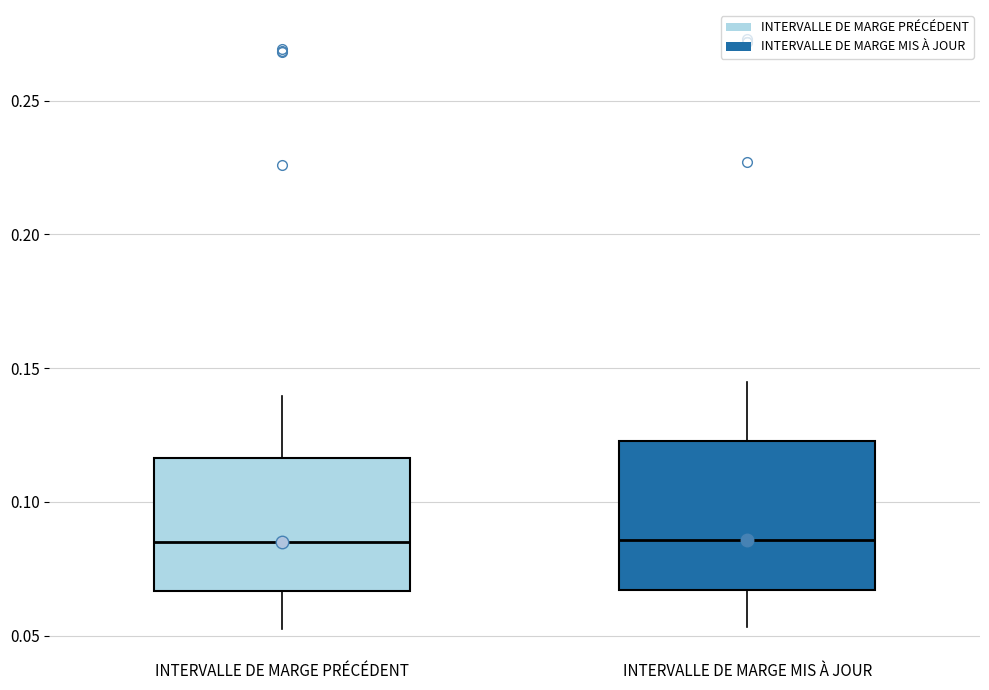

Reading left to right, read every box against the y-axis: the position of its median line, the range the box covers, and the ends of its whiskers. The values are not printed on the chart, so give them approximately, as read against the axis.

INTERVALLE DE MARGE PRÉCÉDENT: median 0.085, box 0.065 to 0.115, whiskers 0.055 to 0.140
INTERVALLE DE MARGE MIS À JOUR: median 0.085, box 0.065 to 0.125, whiskers 0.055 to 0.145